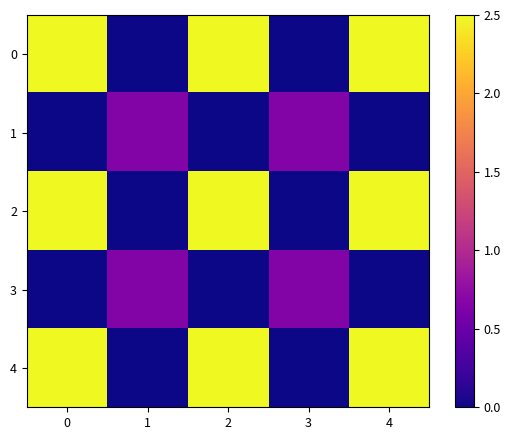

List the series in order of their peak value, highest first.

0, 2, 4, 1, 3